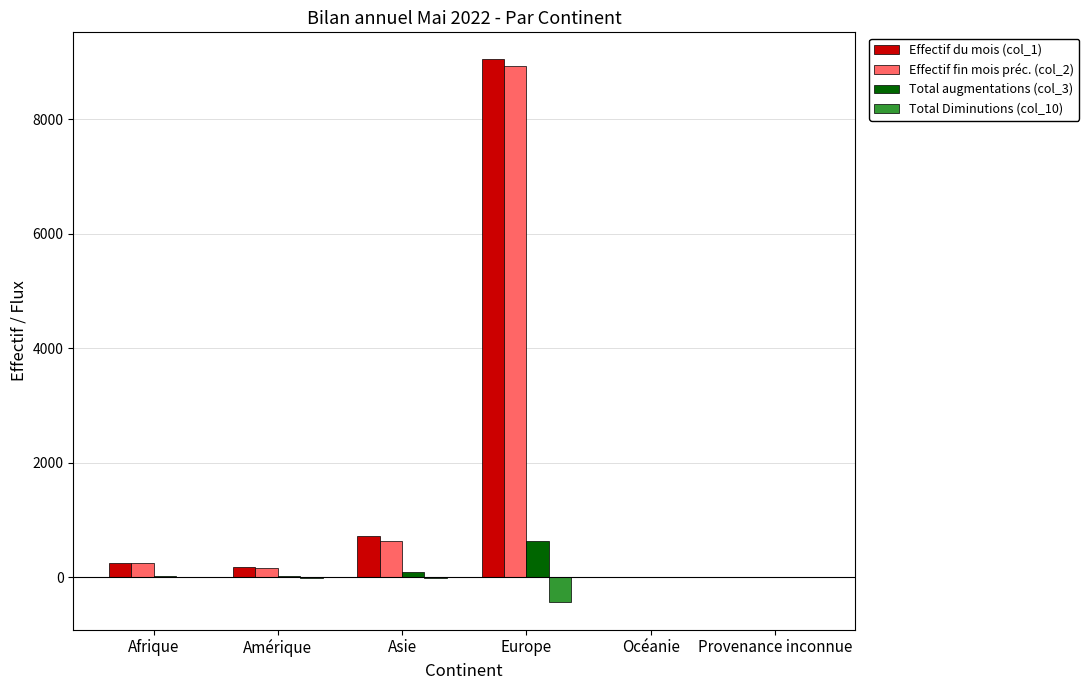

The value of Effectif fin mois préc. (col_2) at Europe is 13279. True or false?

False